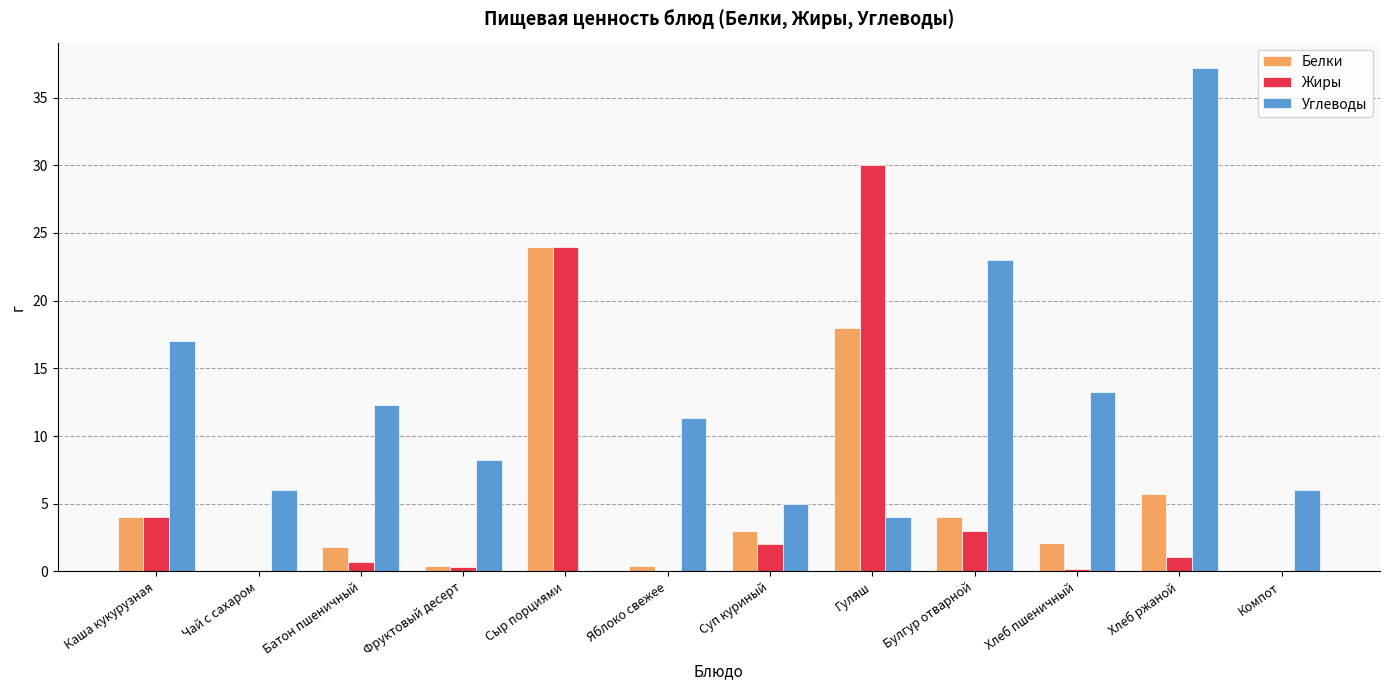

The Углеводы series shows 5.0 at Суп куриный. True or false?

True